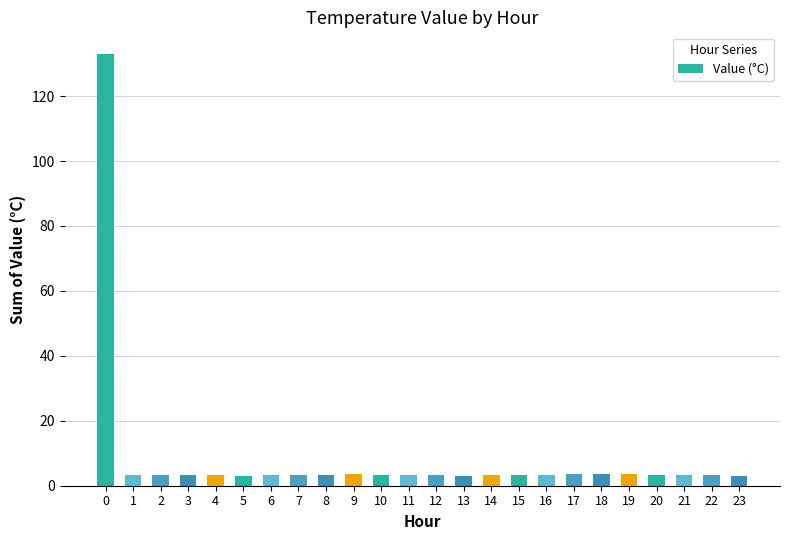

How many series are shown in this chart?

1